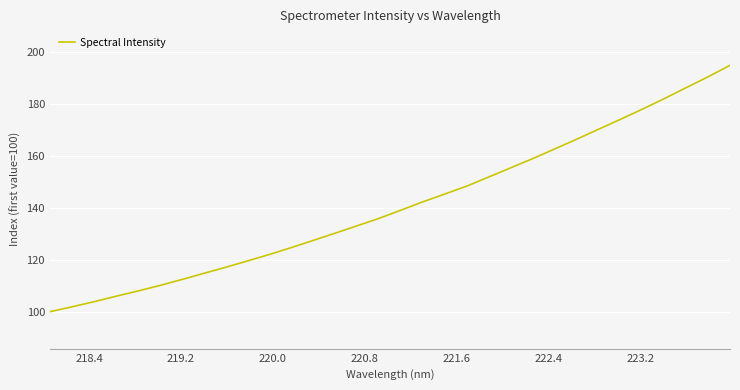

What is the greatest value displayed?

194.8